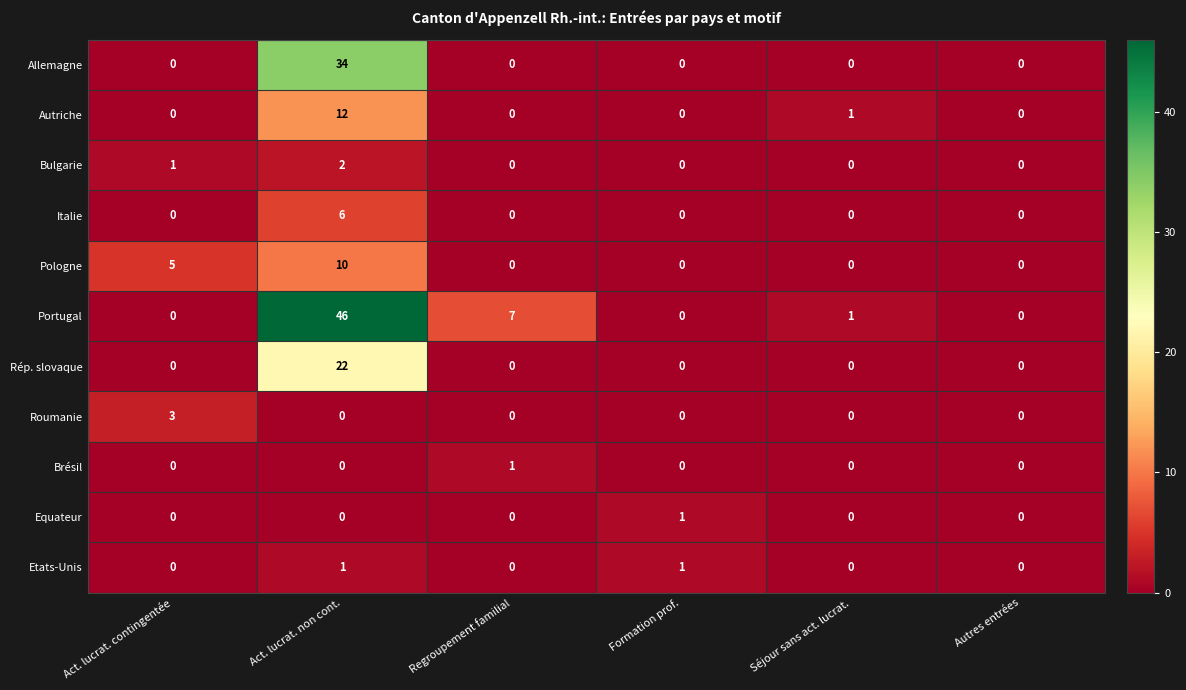

Which series has the largest range (max minus min)?

Portugal